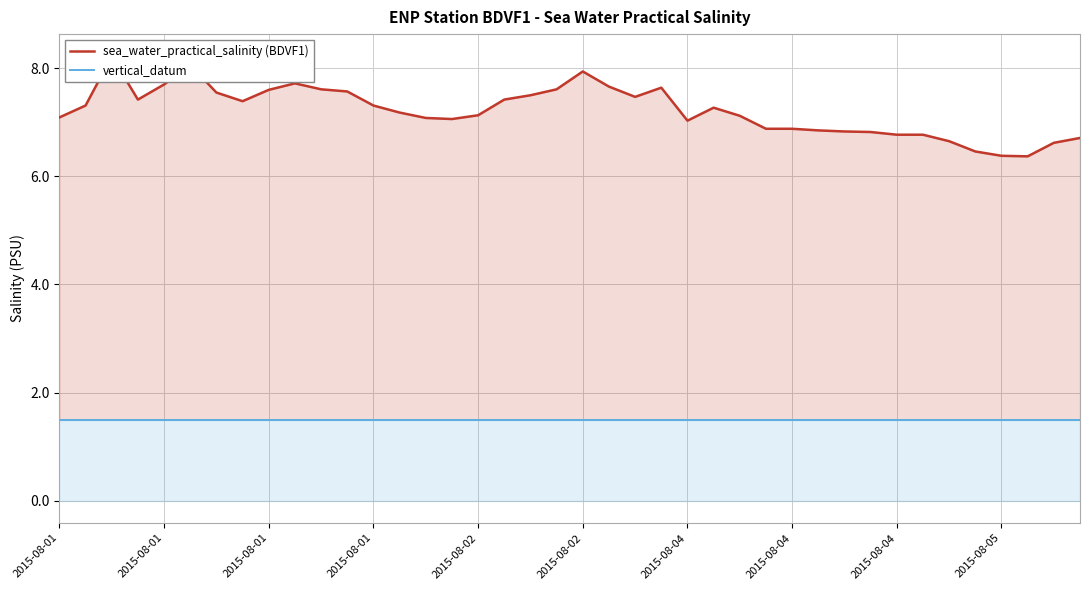

What is the value of the sea_water_practical_salinity (BDVF1) point at the 15th from the left?

7.1